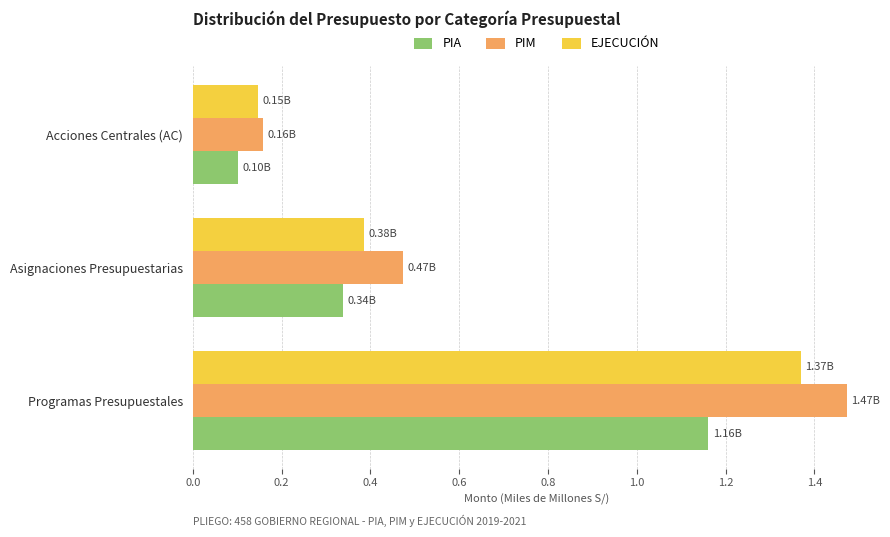

What are all the series names shown in the legend?

PIA, PIM, EJECUCIÓN